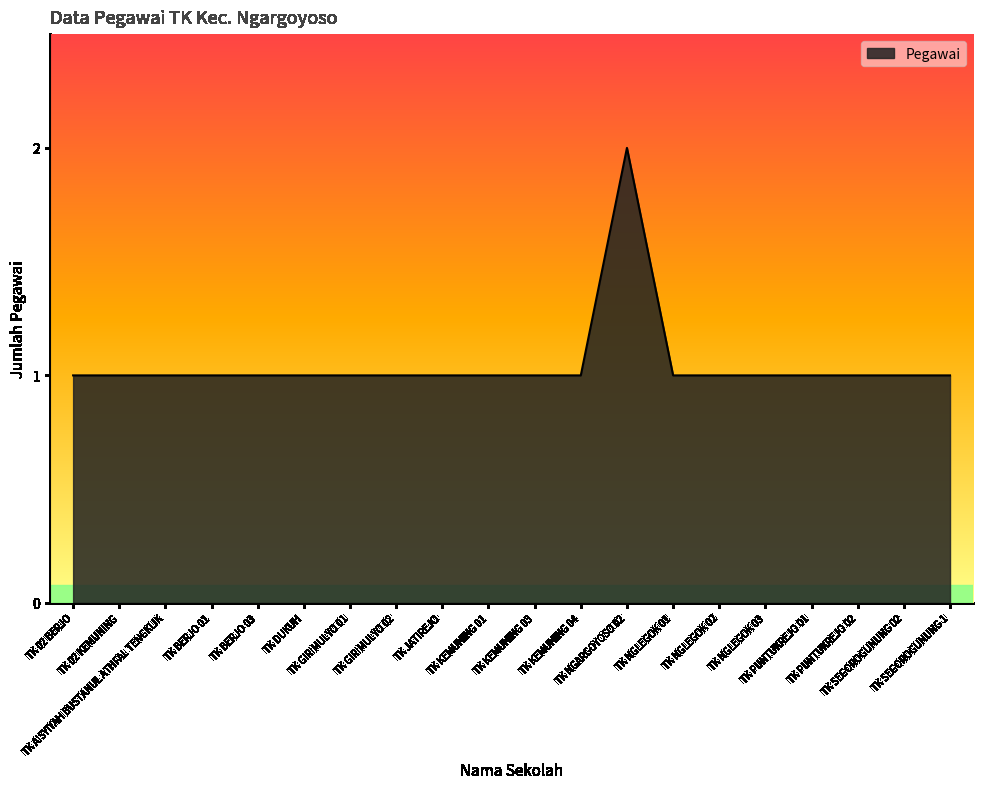

What is the sum of the values at TK PUNTUKREJO 02 and TK SEGOROGUNUNG 02?

2